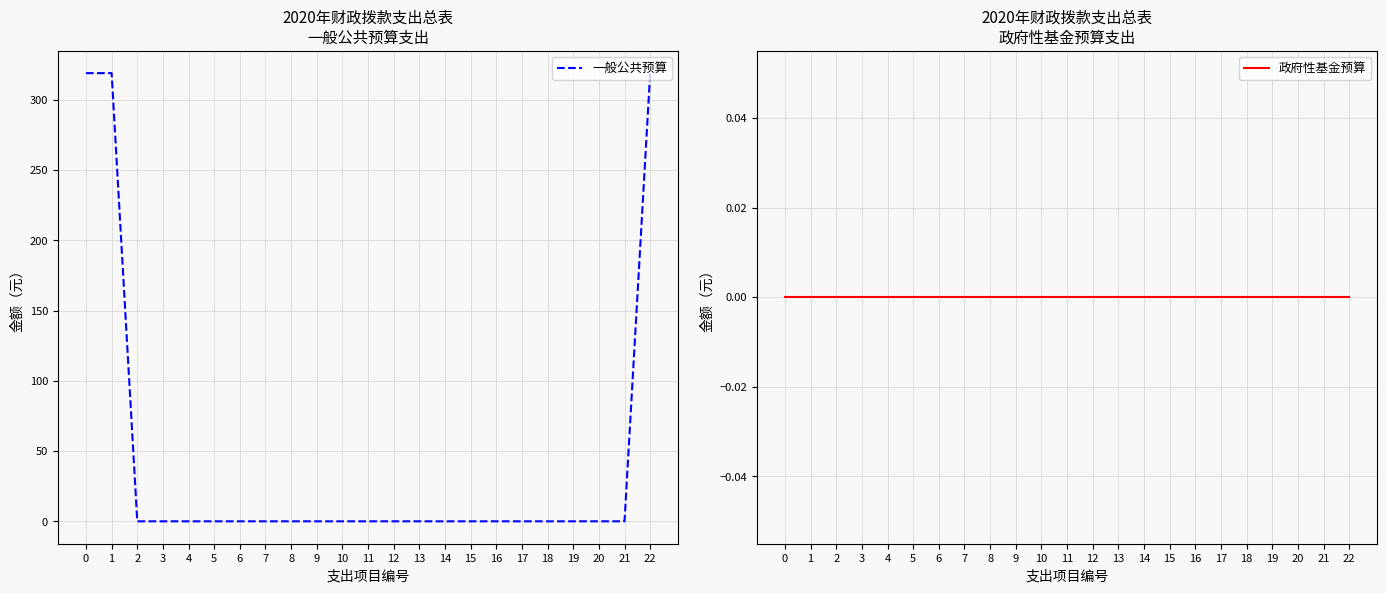

Which series has the widest spread of values?

一般公共预算